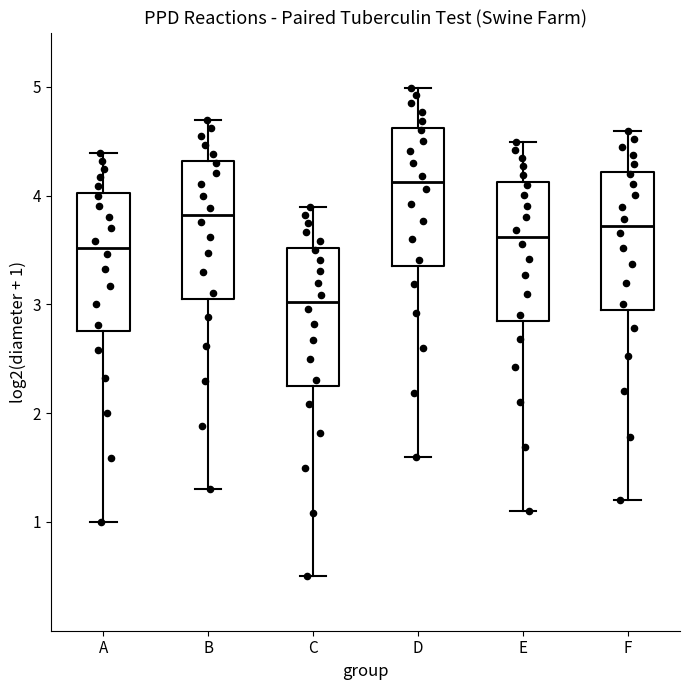

Which box's median line is the lowest?

C